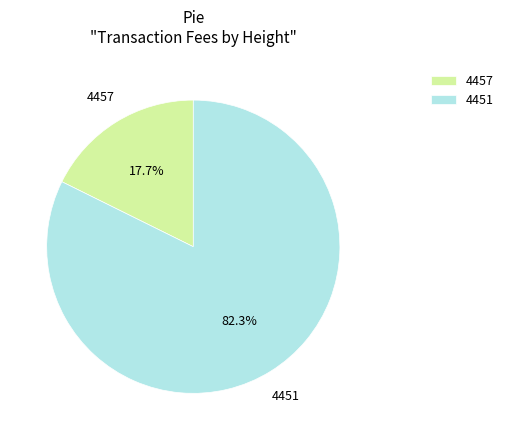

What percentage is NOT represented by 4457?

82.3%